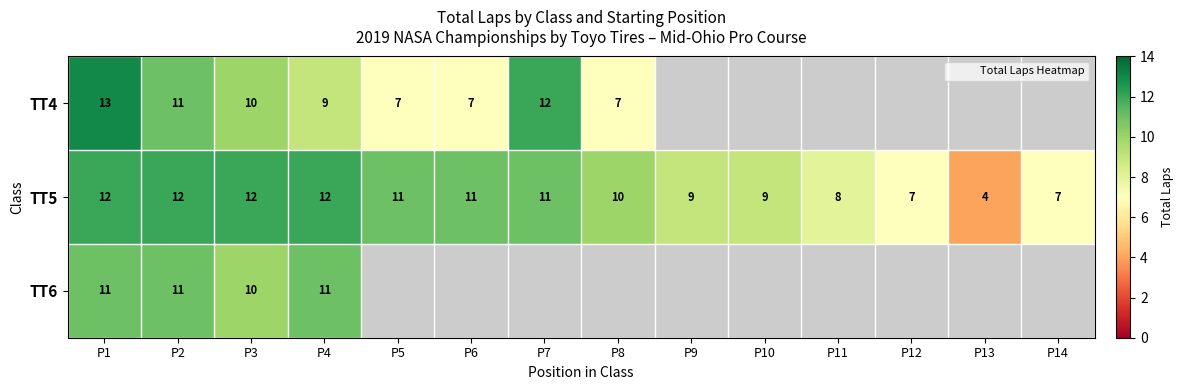

How many TT5 values are between 8 and 12?

11